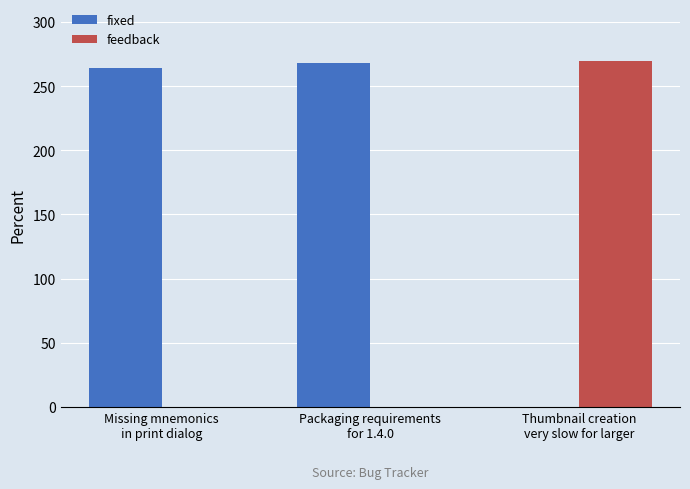

The feedback series shows 0 at Missing mnemonics
in print dialog. True or false?

True